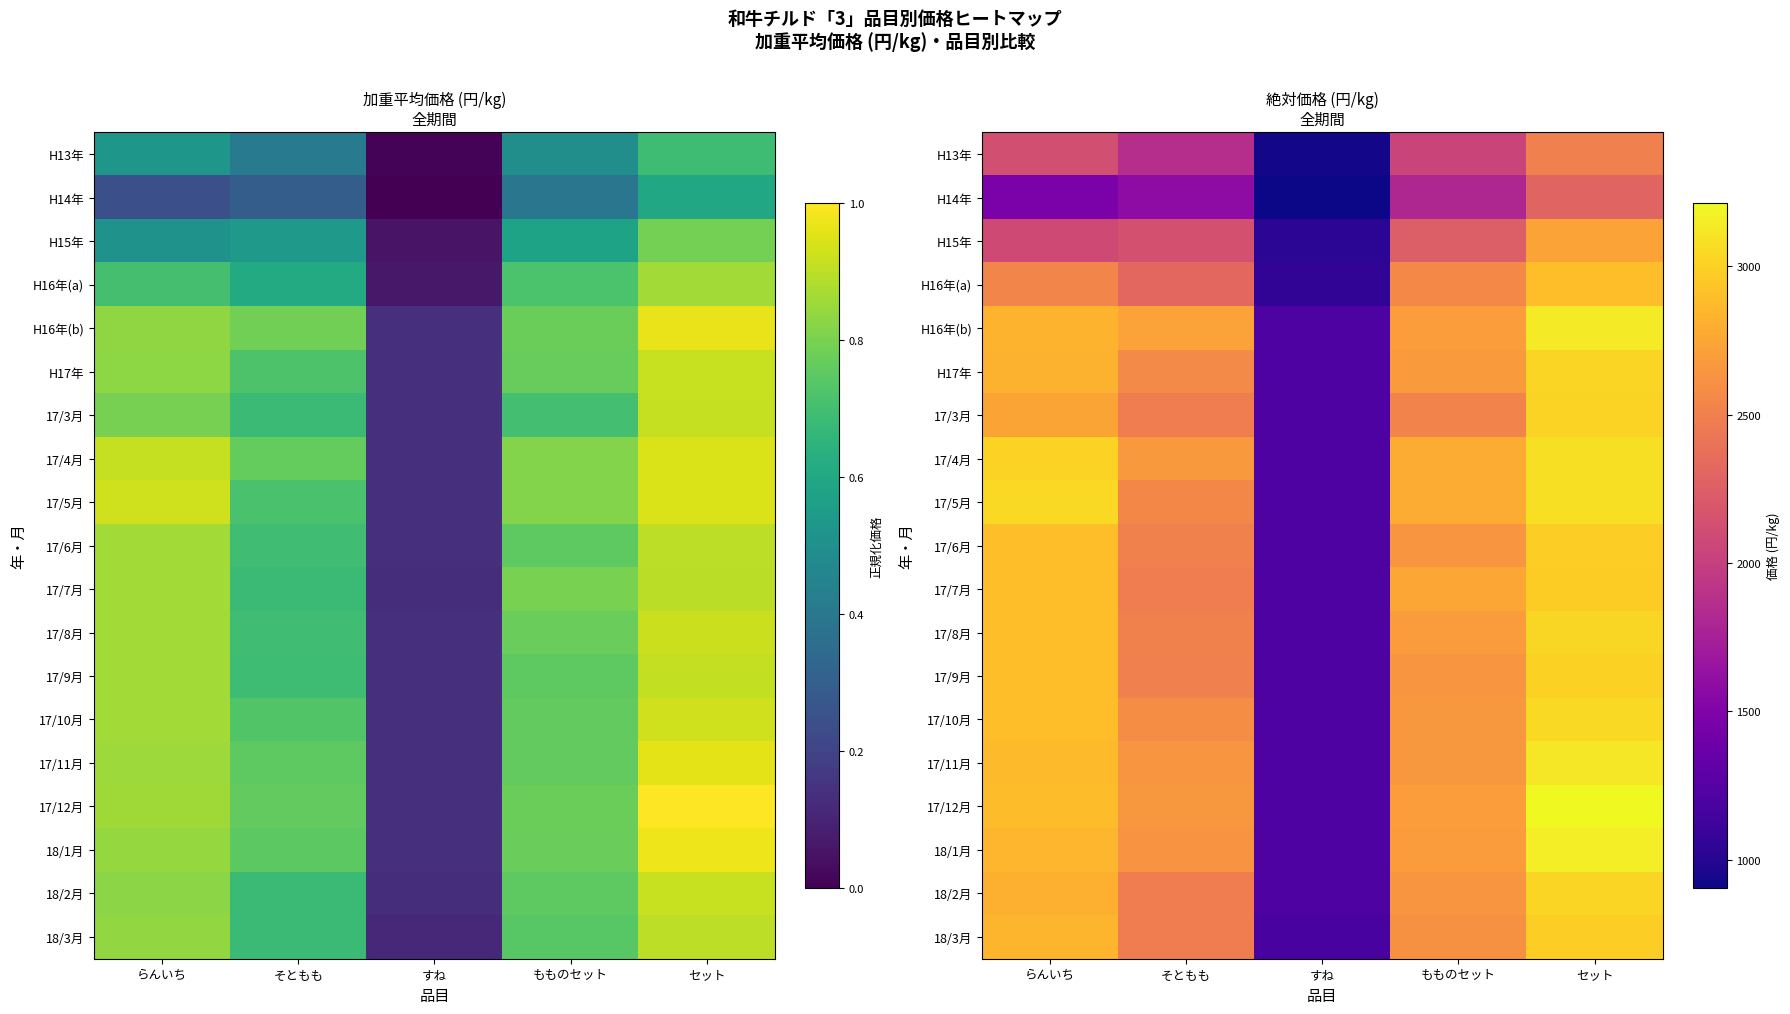

What is the difference between the highest and lowest values at らんいち?

1572